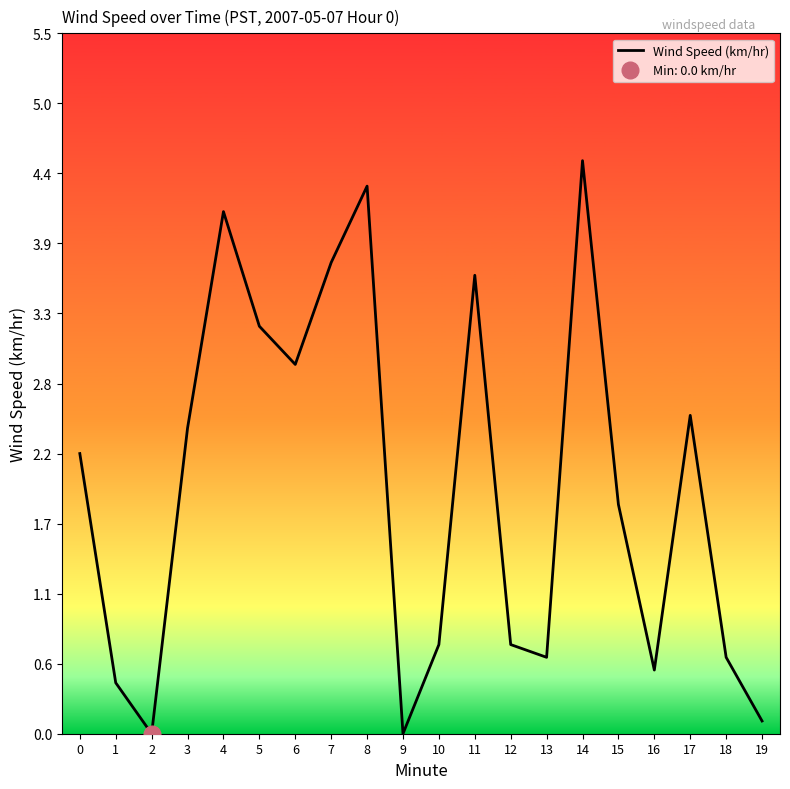

What is the average value?

1.9